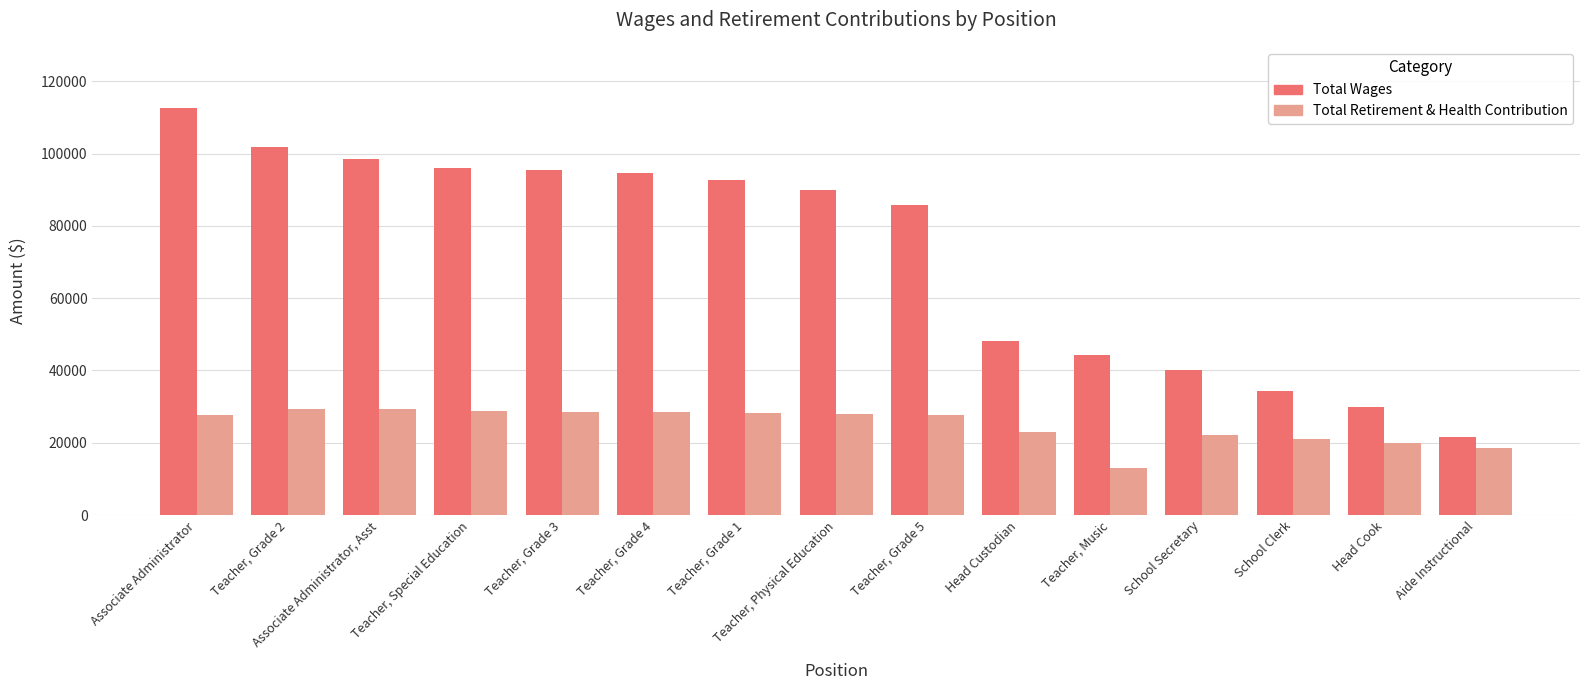

List the series in order of their overall mean, highest first.

Total Wages, Total Retirement & Health Contribution